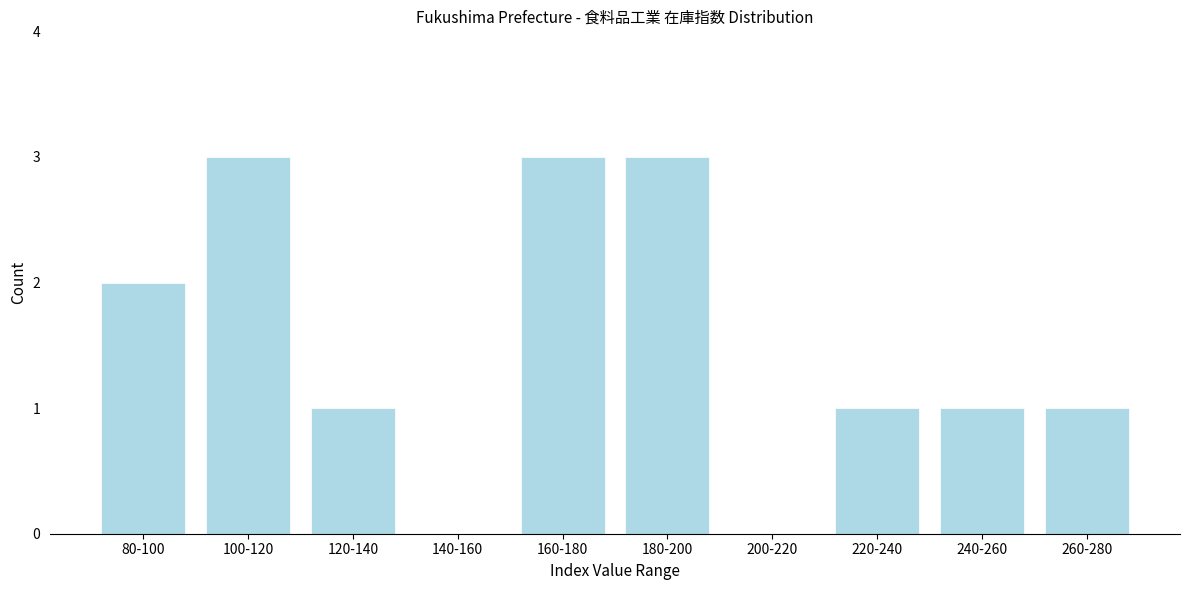

Reading left to right, list all the values displayed in this chart.

80-100=2	100-120=3	120-140=1	140-160=0	160-180=3	180-200=3	200-220=0	220-240=1	240-260=1	260-280=1